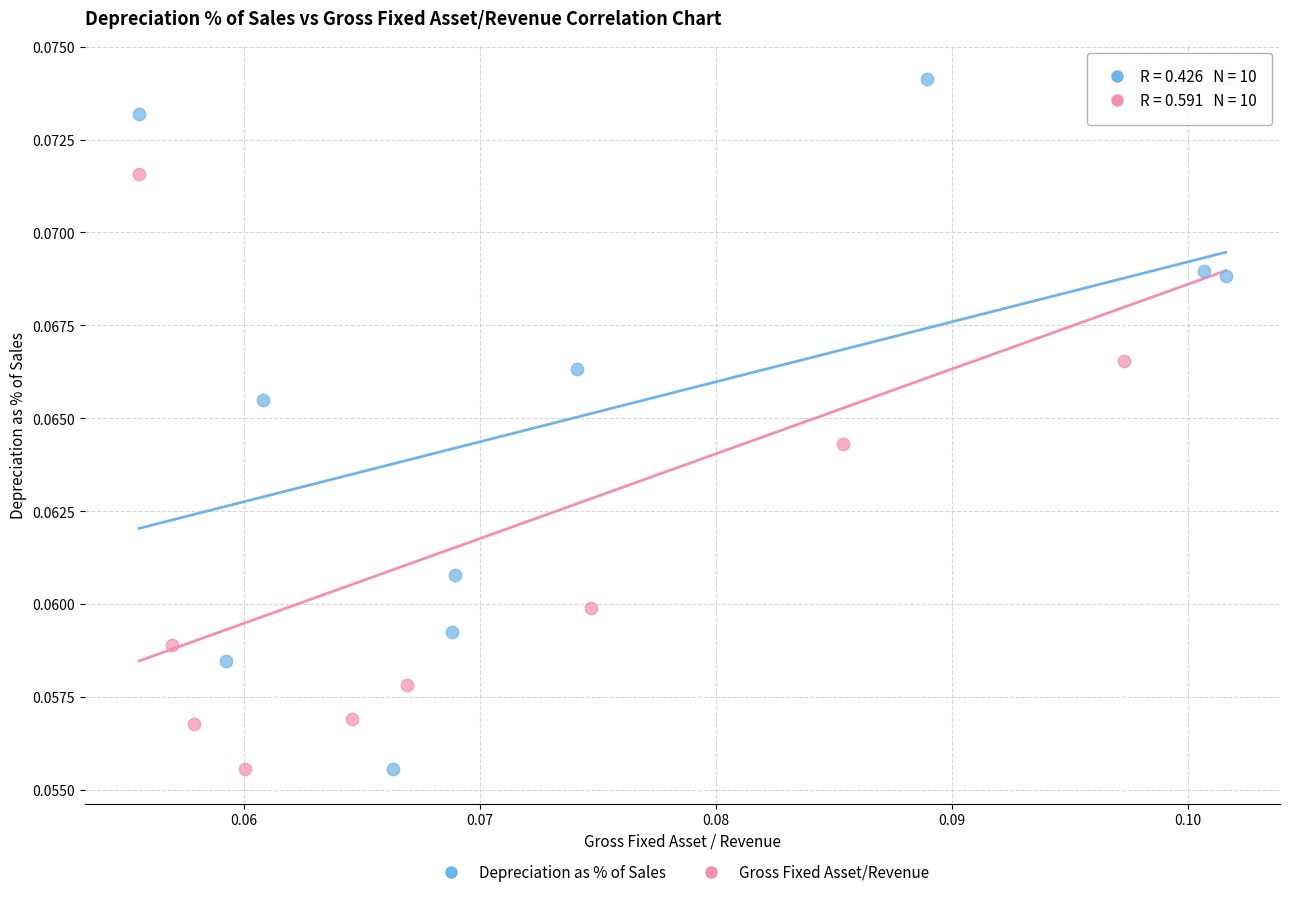

What are all the series names shown in the legend?

Depreciation as % of Sales, Gross Fixed Asset/Revenue